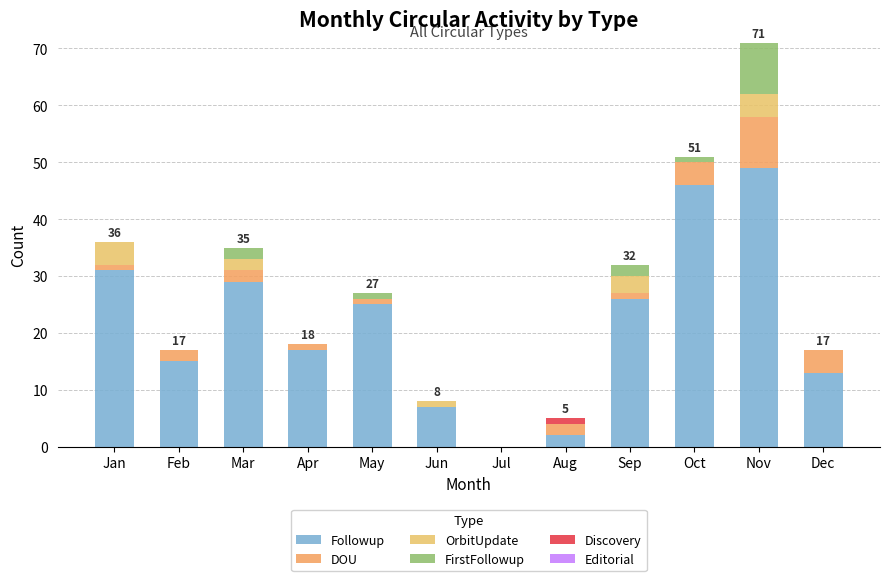

What is the difference between the maximum and second lowest values in the FirstFollowup series?

9